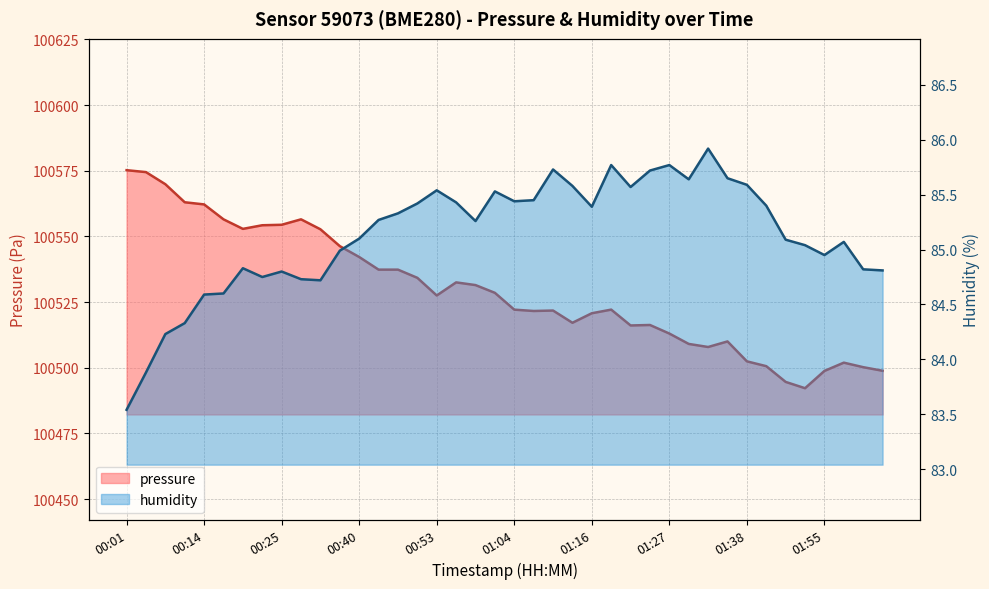

What are all the series names shown in the legend?

pressure, humidity